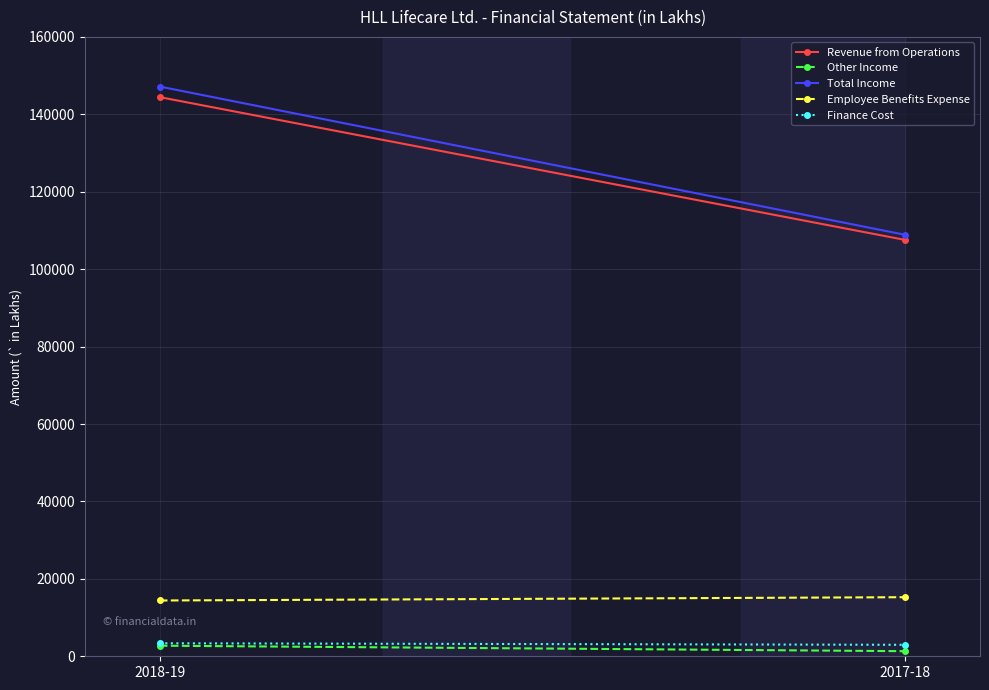

True or false: Employee Benefits Expense has a value of 15264 at 2017-18.

True